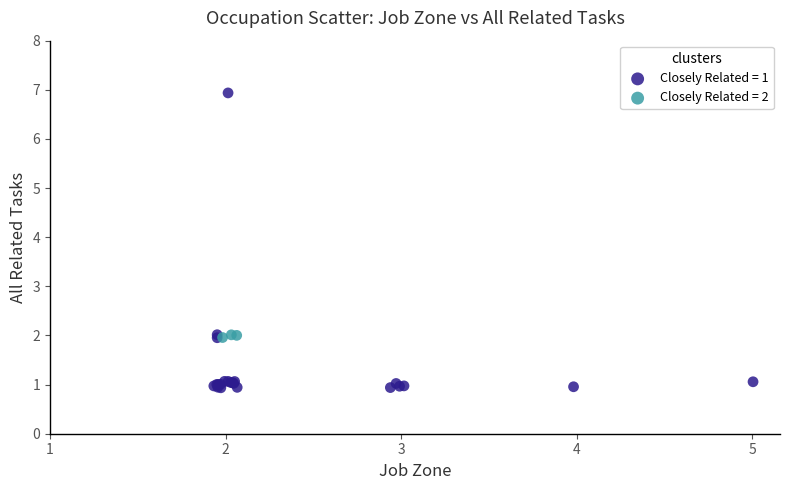

Which series has the widest spread of Y values?

Closely Related = 1